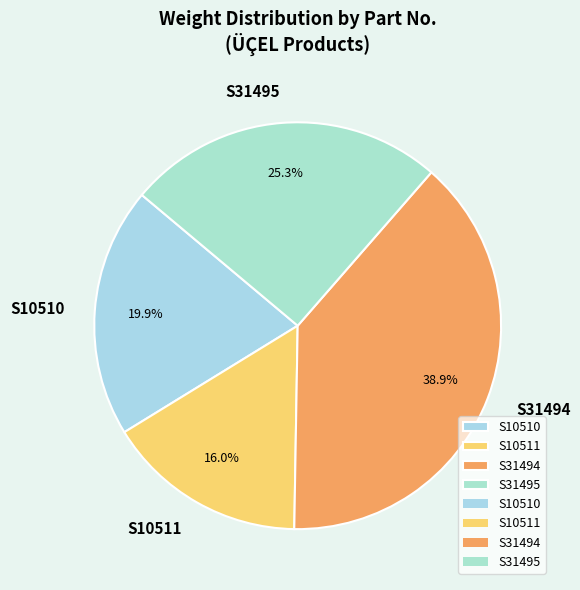

What is the ratio of the value at S31494 to the value at S31495?

1.5